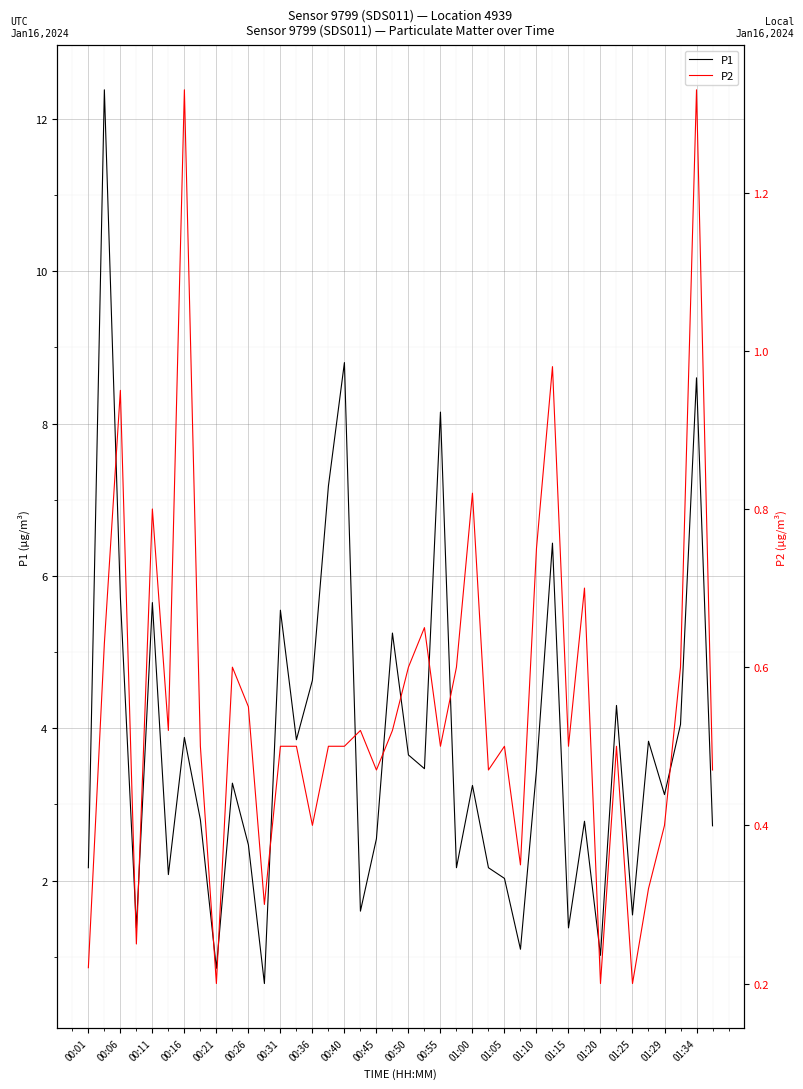

What is the lowest value of the P1 series?

0.7